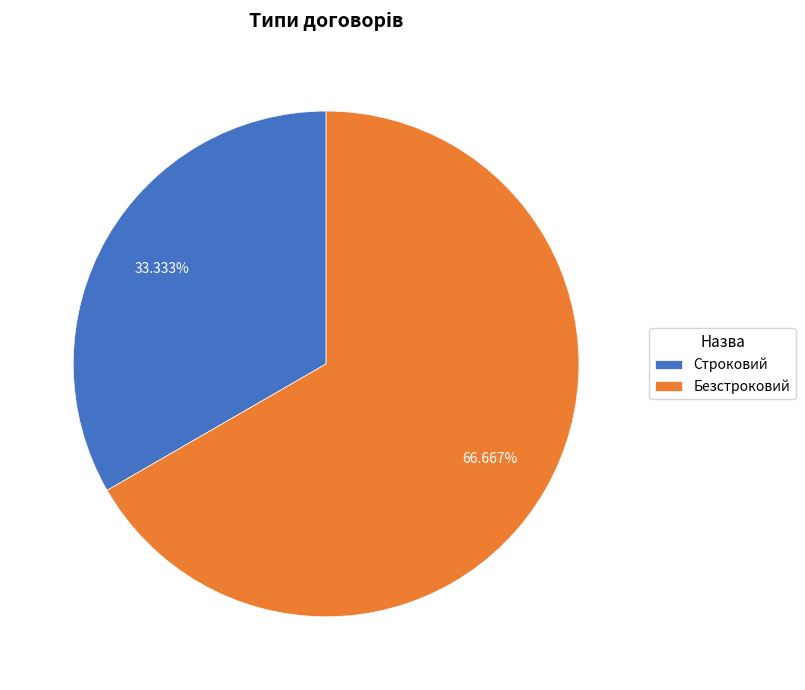

True or false: Безстроковий accounts for 55% of the total.

False